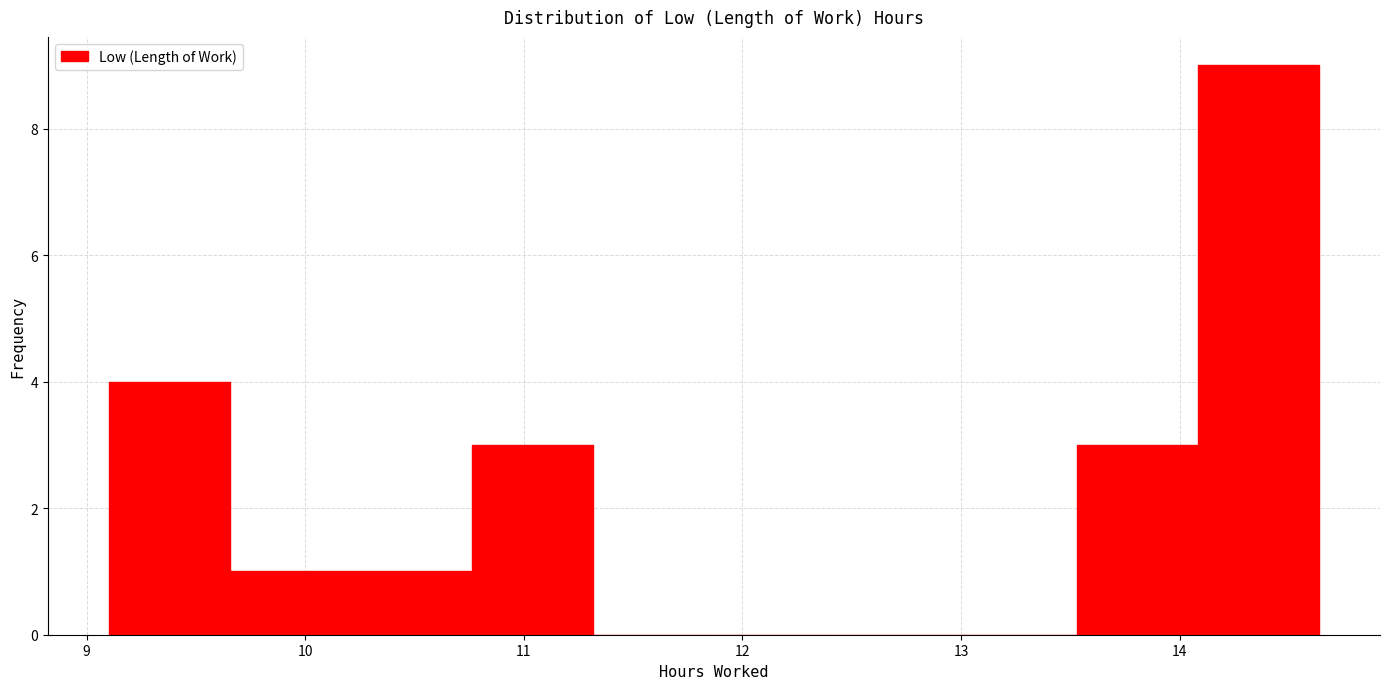

Reading left to right, list every bar in this chart as the range it spans on the x-axis followed by its height. Neither the bar edges nor the heights are printed on the chart, so give them approximately, as read against the axes.

9.1 to 9.7: 4
9.7 to 10.2: 1
10.2 to 10.8: 1
10.8 to 11.3: 3
11.3 to 11.9: 0
11.9 to 12.4: 0
12.4 to 13.0: 0
13.0 to 13.5: 0
13.5 to 14.1: 3
14.1 to 14.6: 9